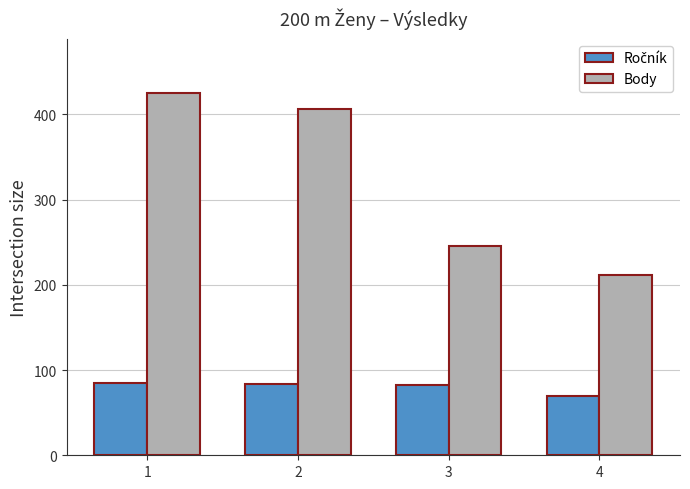

What is the minimum value shown in the chart?

70